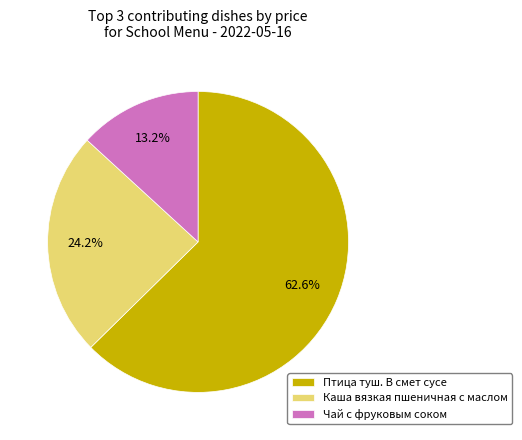

Does any single category account for the majority?

Yes